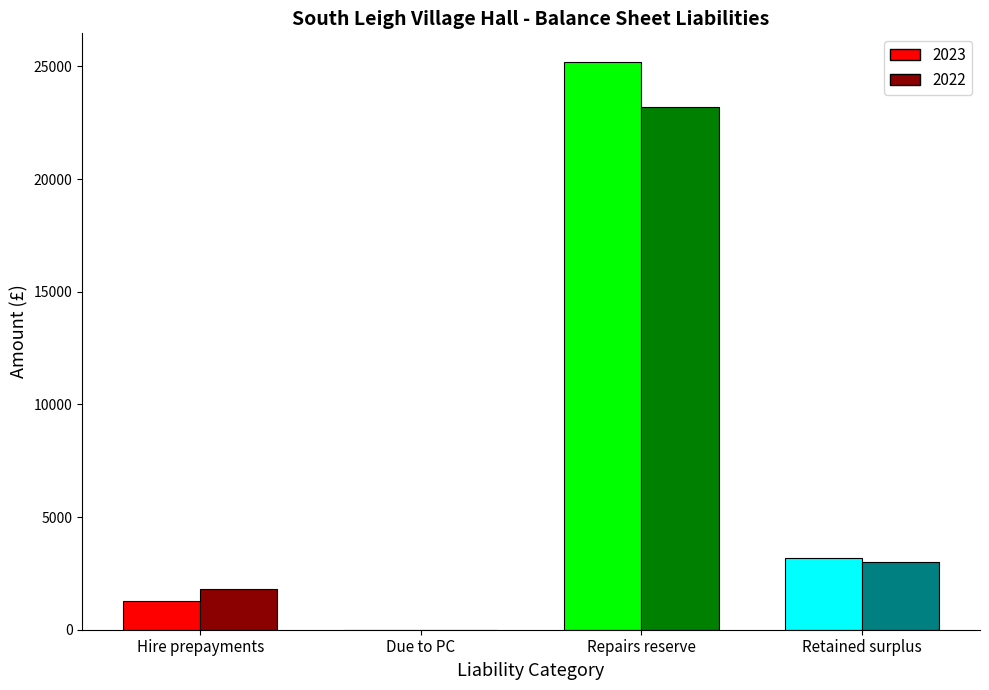

How many data points does each series have?

4